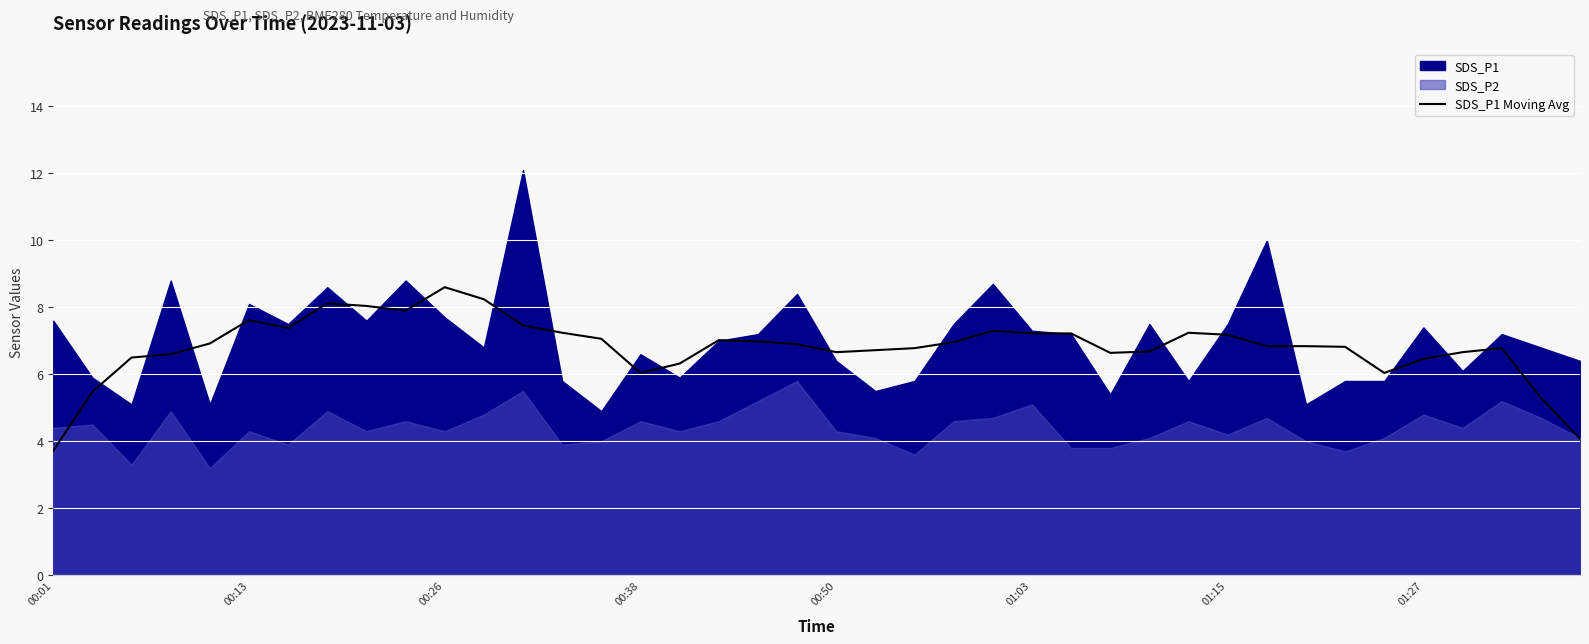

Between 39 and 26, which is larger?

26